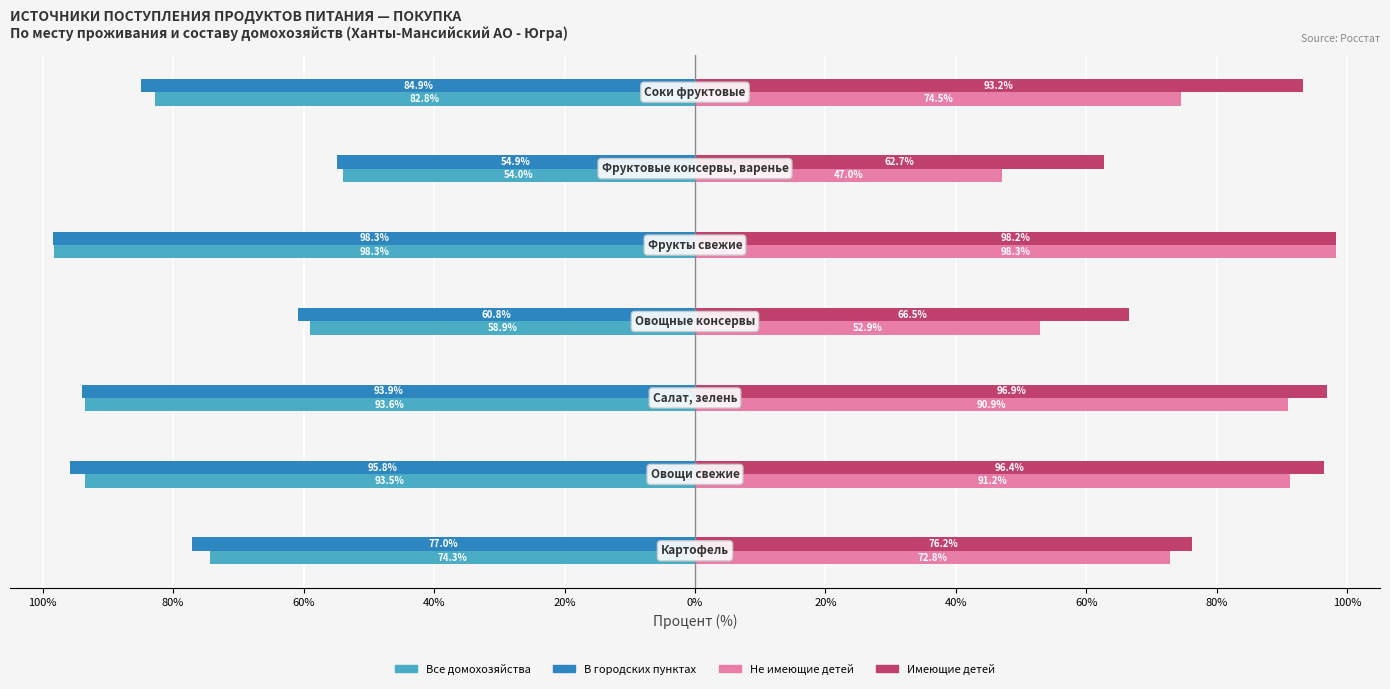

What are all the series names shown in the legend?

Все домохозяйства, В городских пунктах, Не имеющие детей, Имеющие детей